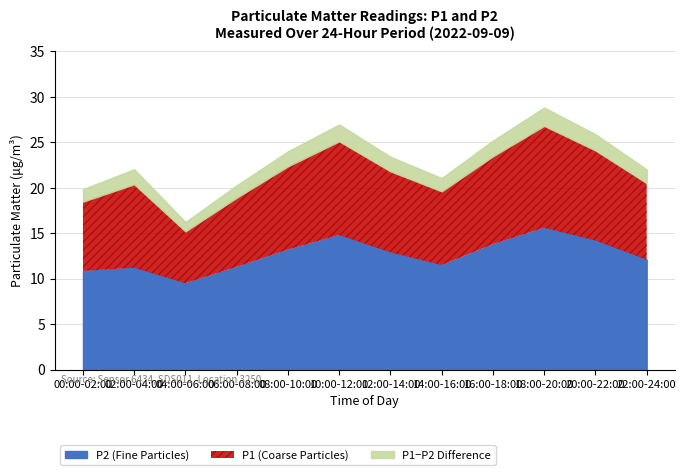

True or false: P2 and P1 cross at least once.

False